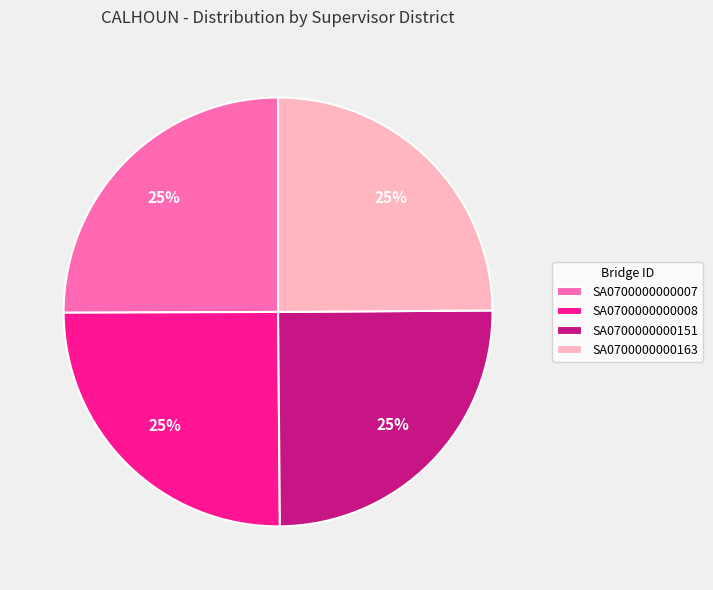

True or false: SA0700000000151 accounts for 25% of the total.

True